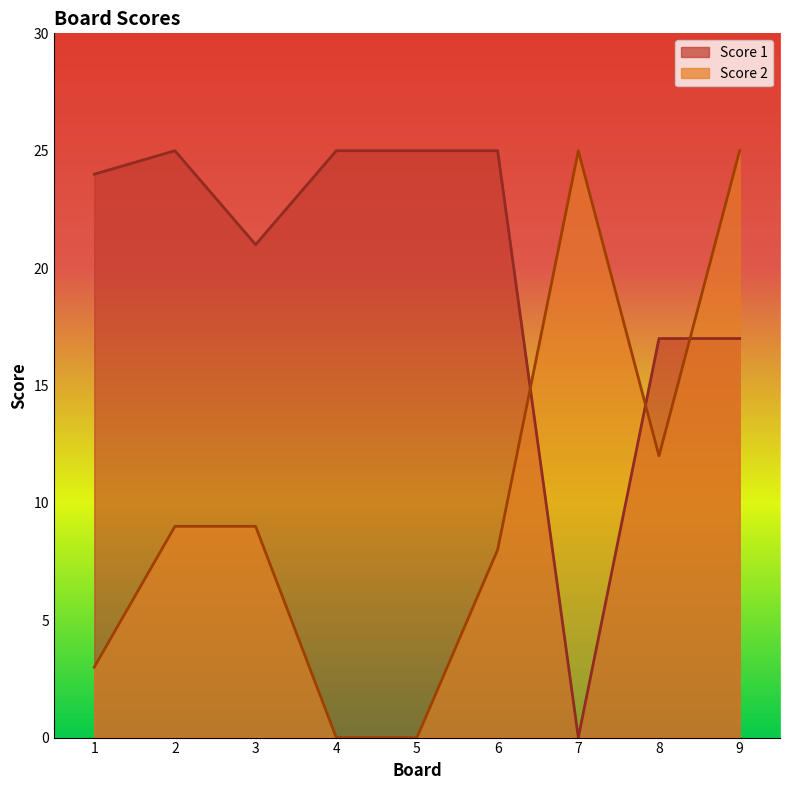

Where is the first local minimum for Score 1?

3